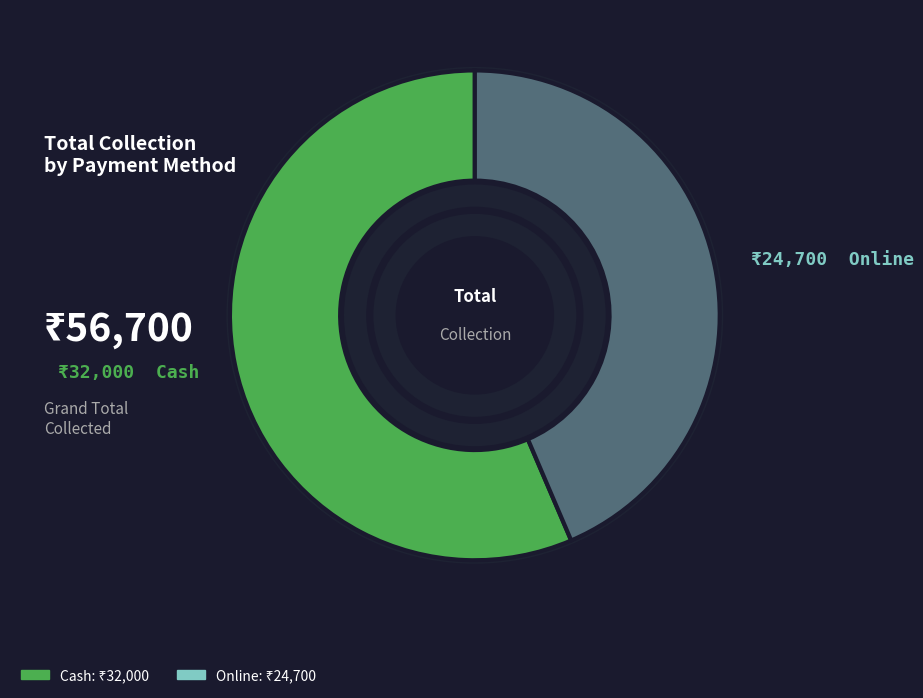

What percentage is the Cash slice, to the nearest percent?

56%